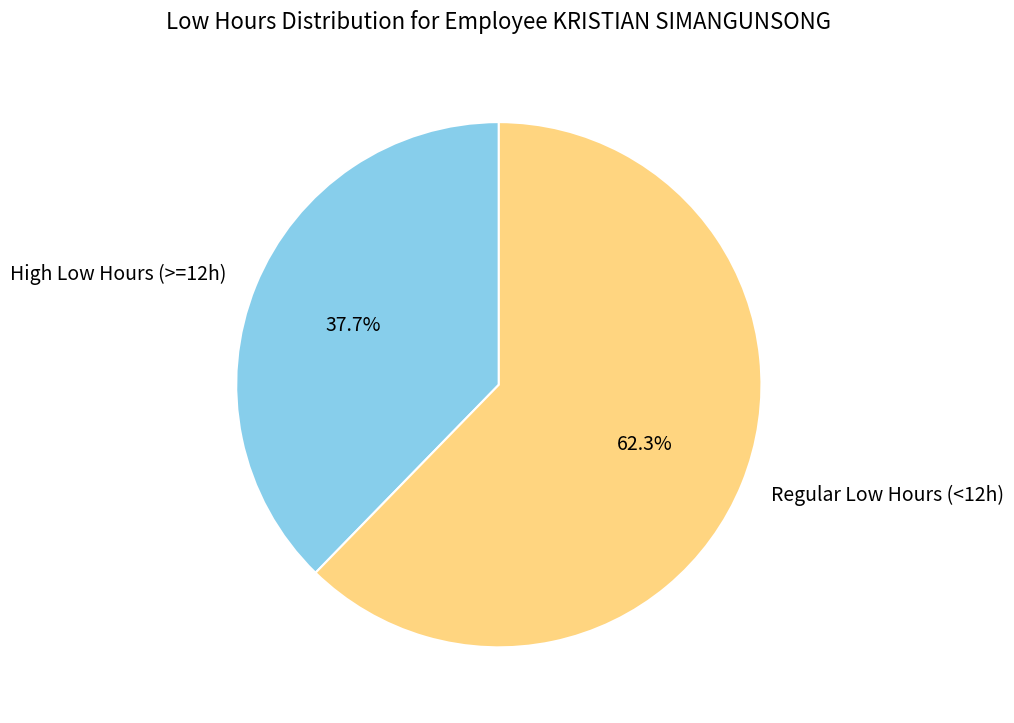

To the nearest percent, what is the difference between the largest and smallest slice percentages?

25%